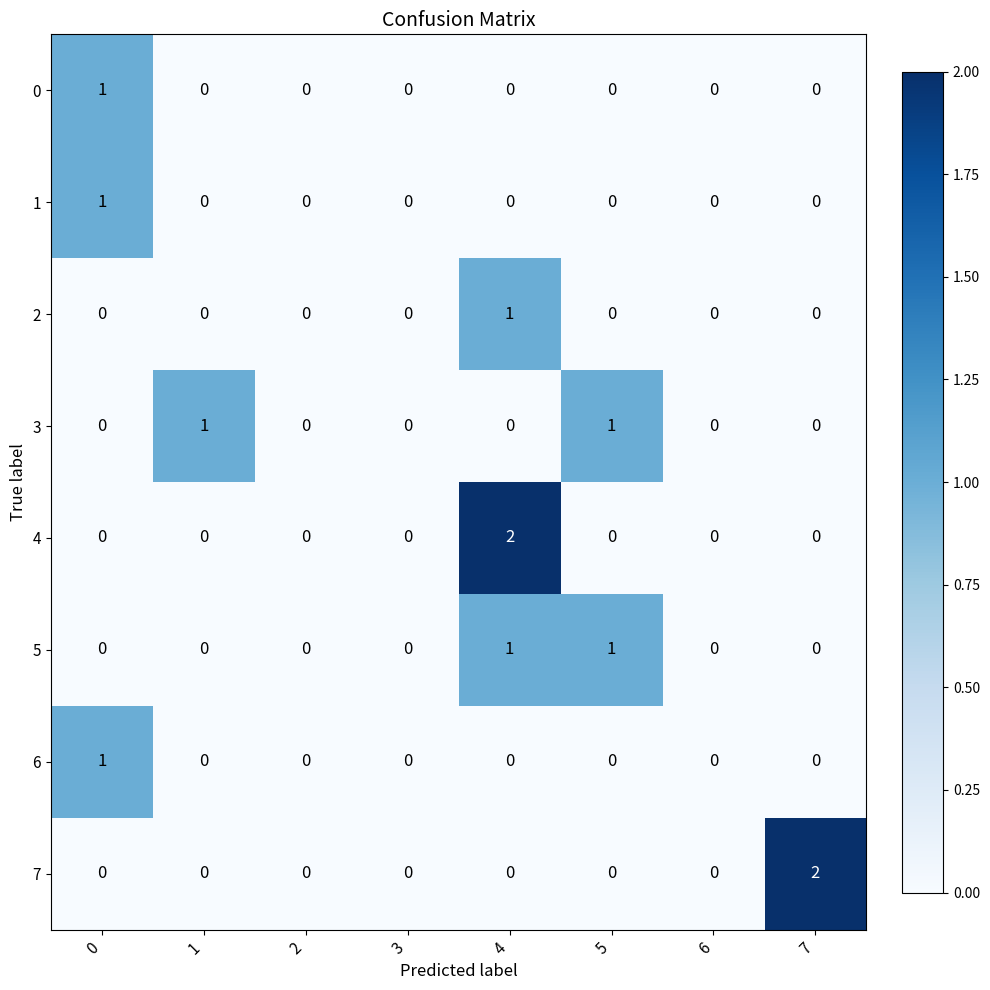

The 4 series shows -1 at 2. True or false?

False